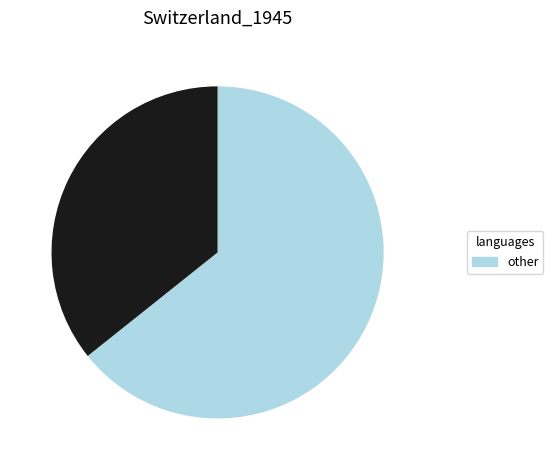

Is there any slice that represents more than half of the pie?

Yes